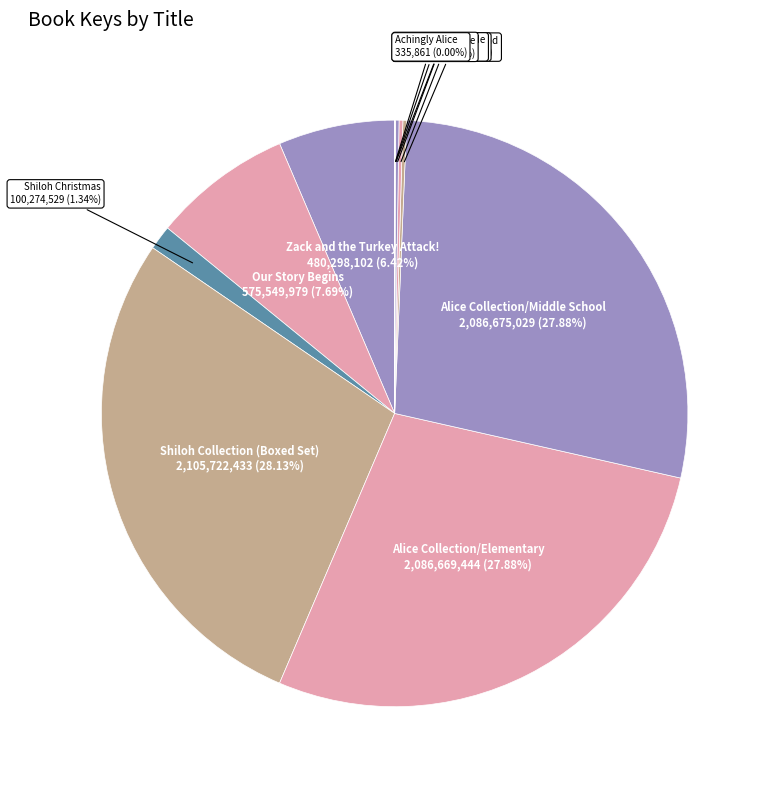

Does Alice Collection/Elementary account for over 50% of the chart?

No